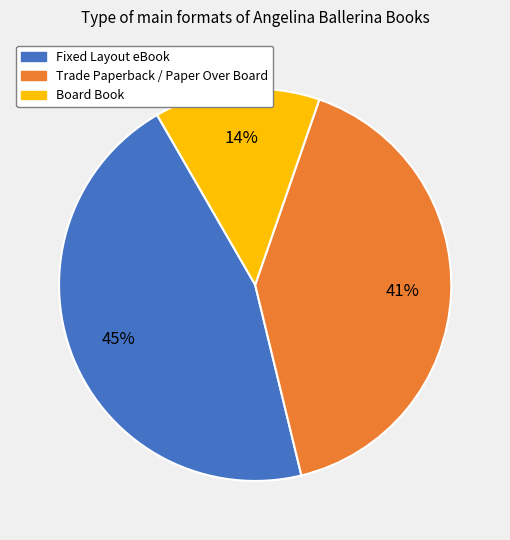

Combined, do Board Book and Trade Paperback / Paper Over Board account for over 50%?

Yes